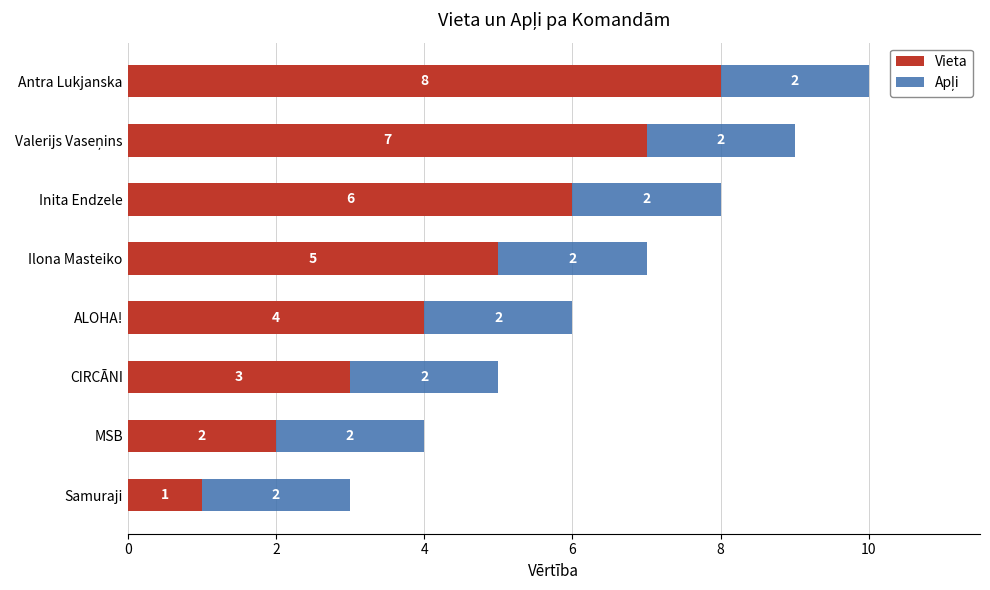

At which category is the sum across all series the highest?

Antra Lukjanska